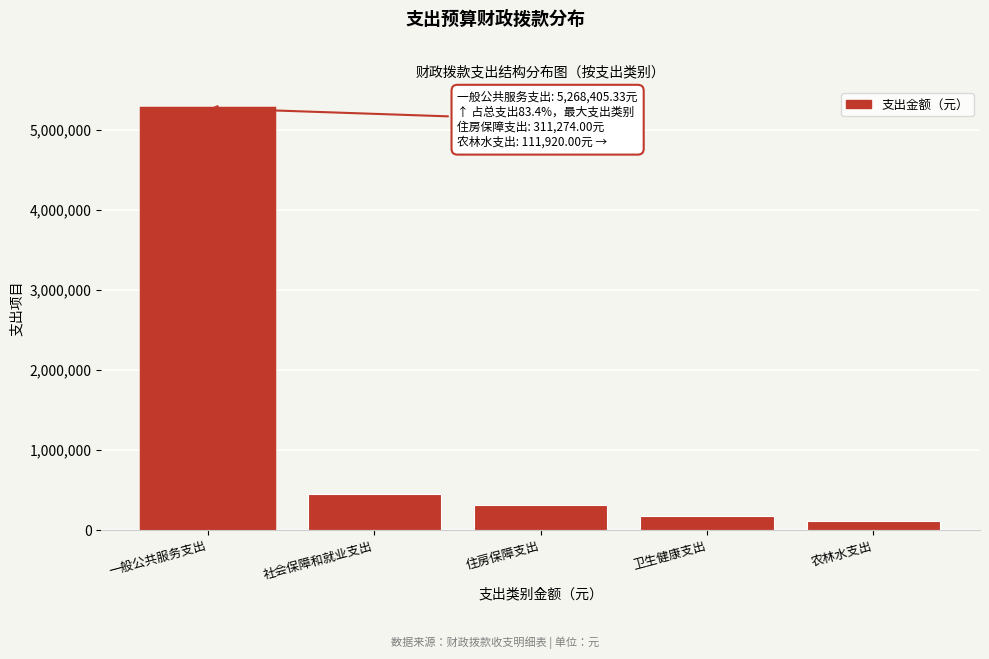

Reading left to right, list all the values displayed in this chart.

一般公共服务支出=5268405.3	社会保障和就业支出=447595.4	住房保障支出=311274.0	卫生健康支出=176051.0	农林水支出=111920.0